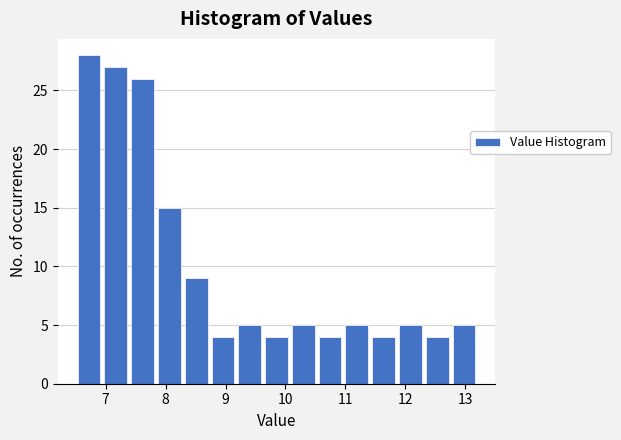

What is the height of the bar covering 10.5 to 11.0 on the x-axis? Neither the bar edges nor the heights are printed on the chart, so give them approximately, as read against the axes.

4